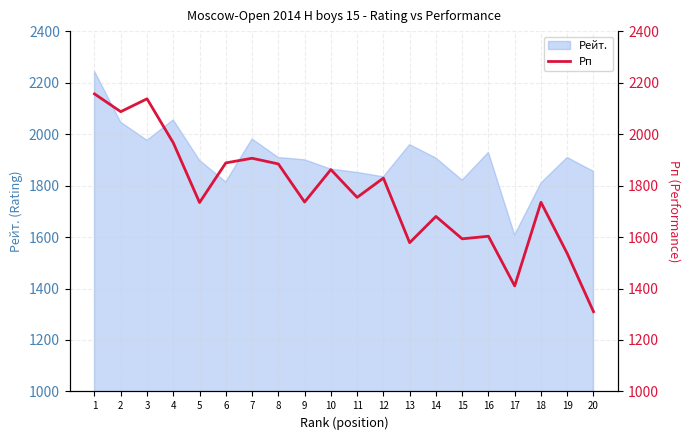

The value of Рейт. at 17 is 2889. True or false?

False